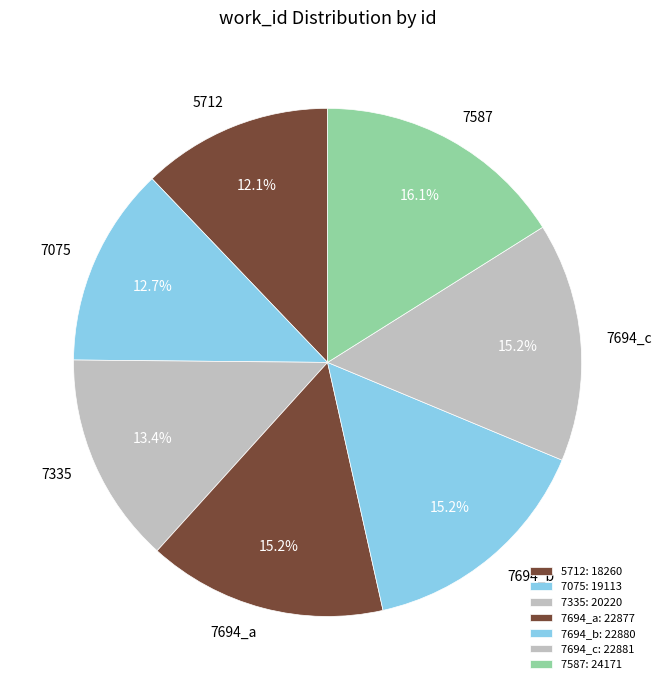

Is there a majority slice in this chart?

No